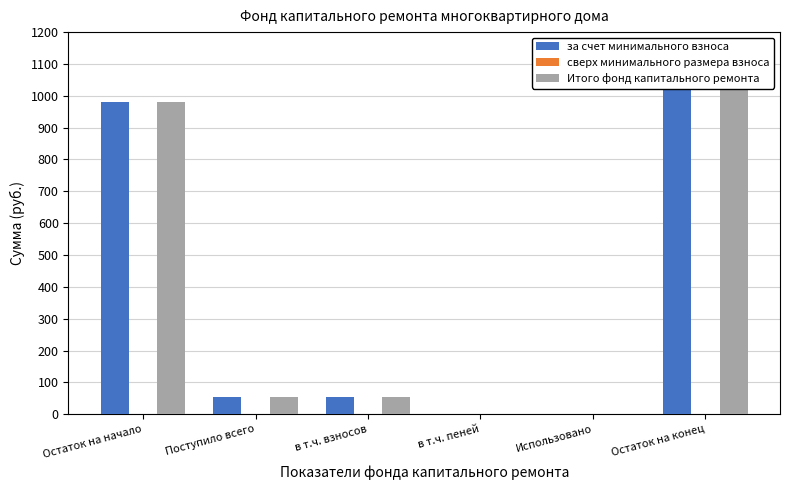

What is the difference between the Итого фонд капитального ремонта values at в т.ч. пеней and Поступило всего?

55.3